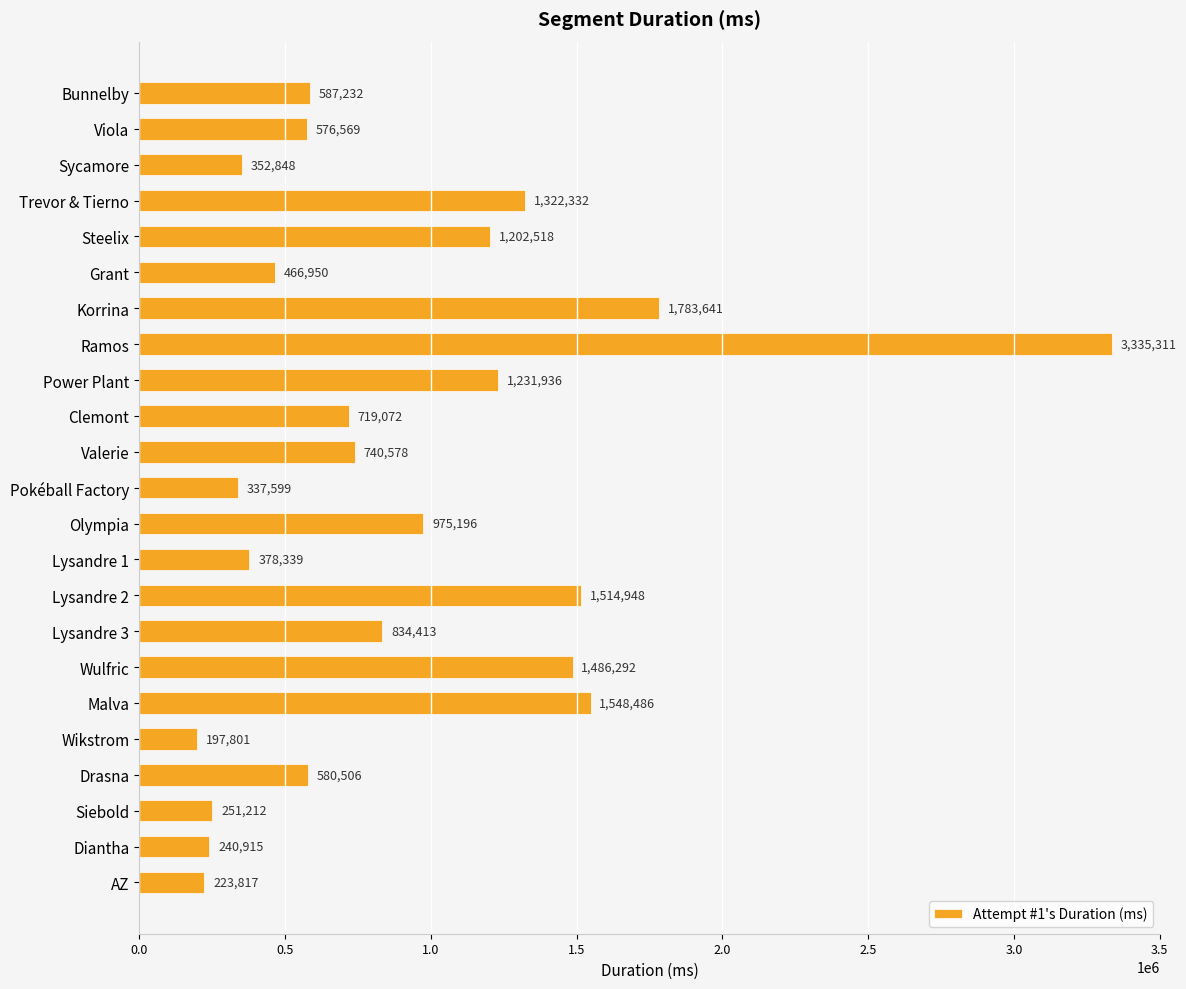

What is the change in value from Viola to Wikstrom?

-378768